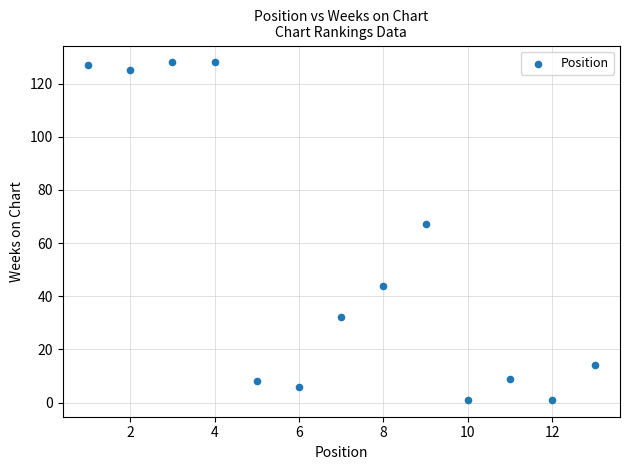

What Y value in the scatter plot is closest to 64?

67